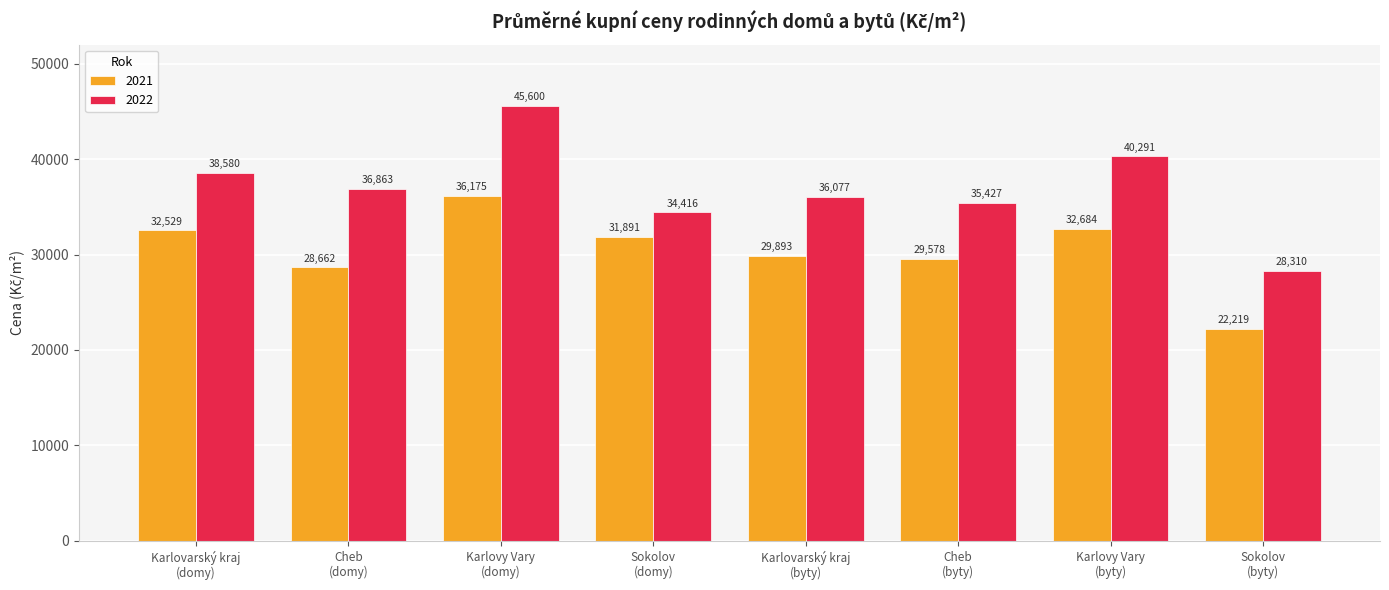

How many categories are shown in the chart?

8